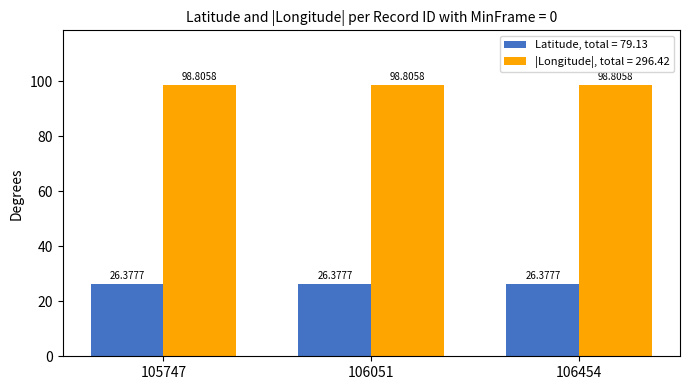

What is the spread (max minus min) of values at 105747?

72.4